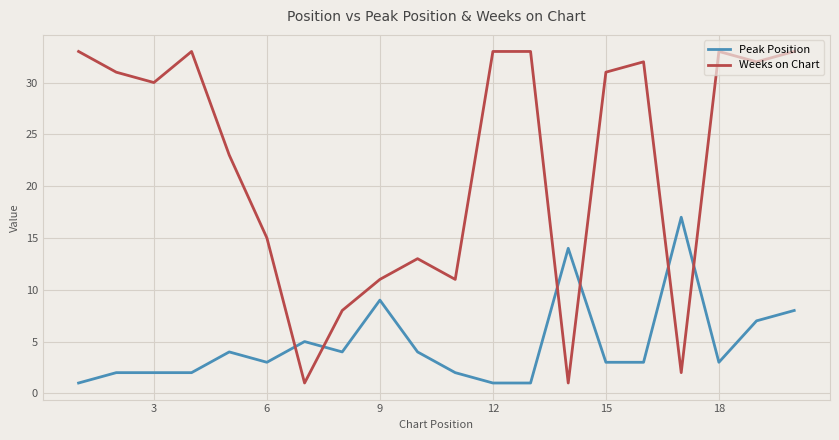

Which series has the widest spread of values?

Weeks on Chart